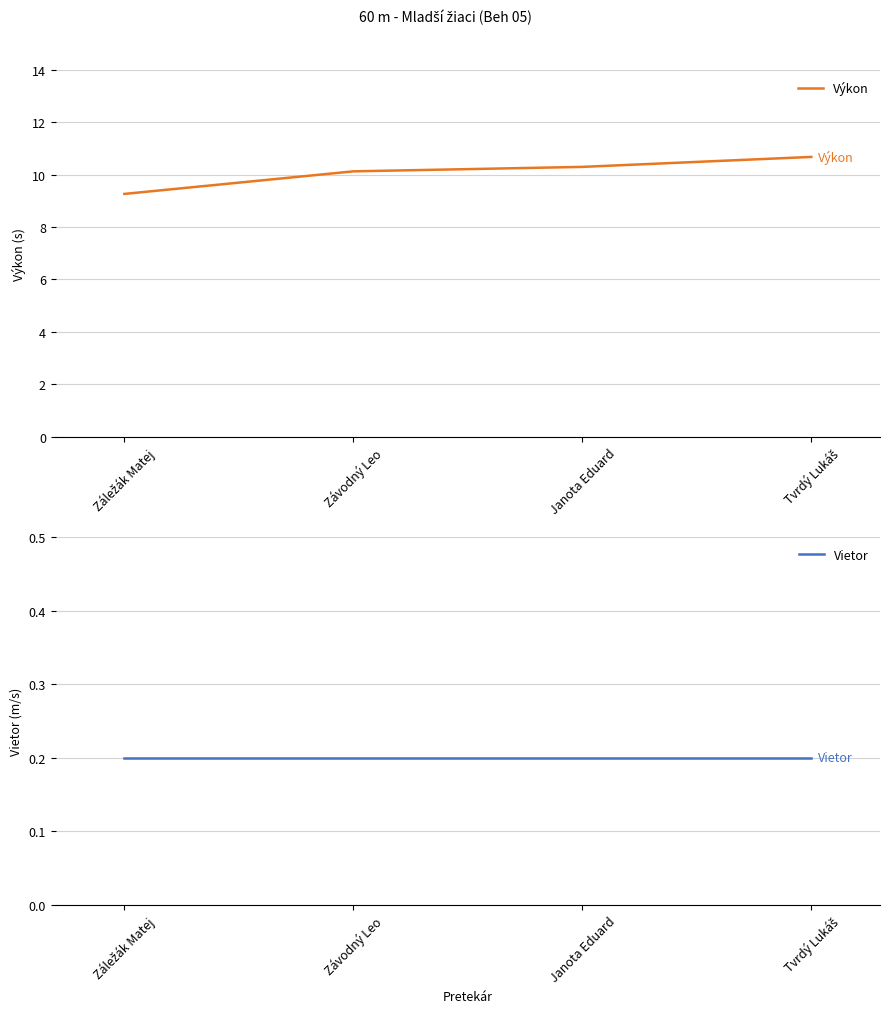

Is the value of Vietor at Závodný Leo greater than the value of Výkon at Závodný Leo?

No